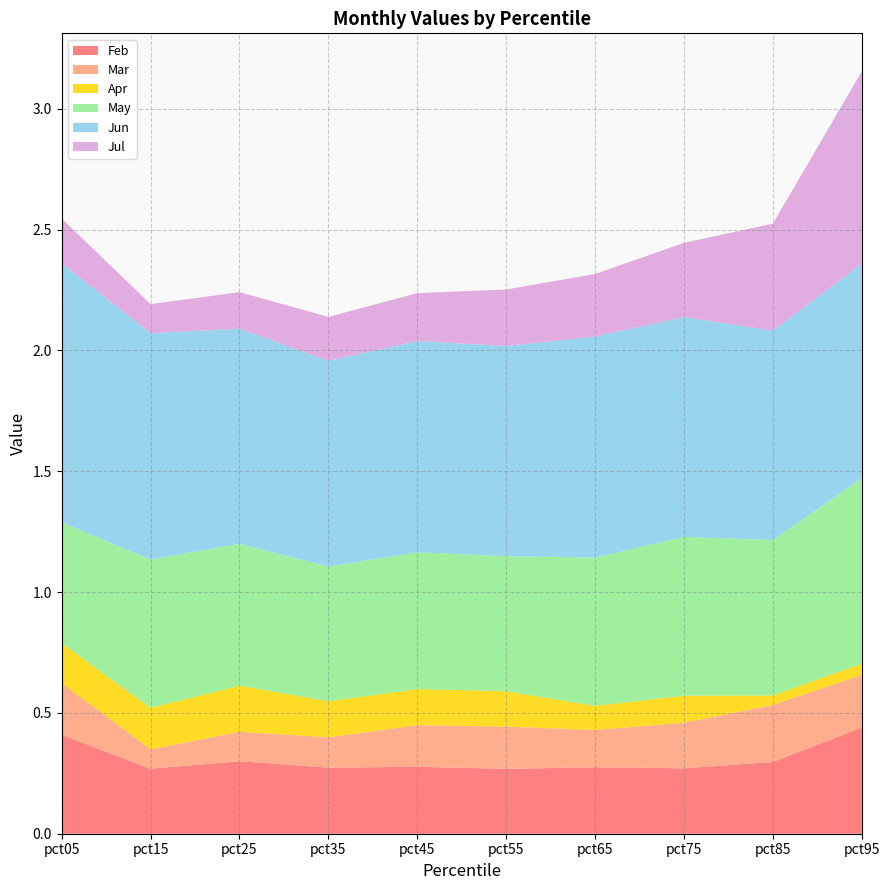

Reading left to right, transcribe all the data shown in this chart.

Feb: pct05=0.4	pct15=0.3	pct25=0.3	pct35=0.3	pct45=0.3	pct55=0.3	pct65=0.3	pct75=0.3	pct85=0.3	pct95=0.4
Mar: pct05=0.2	pct15=0.1	pct25=0.1	pct35=0.1	pct45=0.2	pct55=0.2	pct65=0.2	pct75=0.2	pct85=0.2	pct95=0.2
Apr: pct05=0.2	pct15=0.2	pct25=0.2	pct35=0.1	pct45=0.1	pct55=0.1	pct65=0.1	pct75=0.1	pct85=0.0	pct95=0.0
May: pct05=0.5	pct15=0.6	pct25=0.6	pct35=0.6	pct45=0.6	pct55=0.6	pct65=0.6	pct75=0.7	pct85=0.6	pct95=0.8
Jun: pct05=1.1	pct15=0.9	pct25=0.9	pct35=0.9	pct45=0.9	pct55=0.9	pct65=0.9	pct75=0.9	pct85=0.9	pct95=0.9
Jul: pct05=0.2	pct15=0.1	pct25=0.2	pct35=0.2	pct45=0.2	pct55=0.2	pct65=0.3	pct75=0.3	pct85=0.4	pct95=0.8